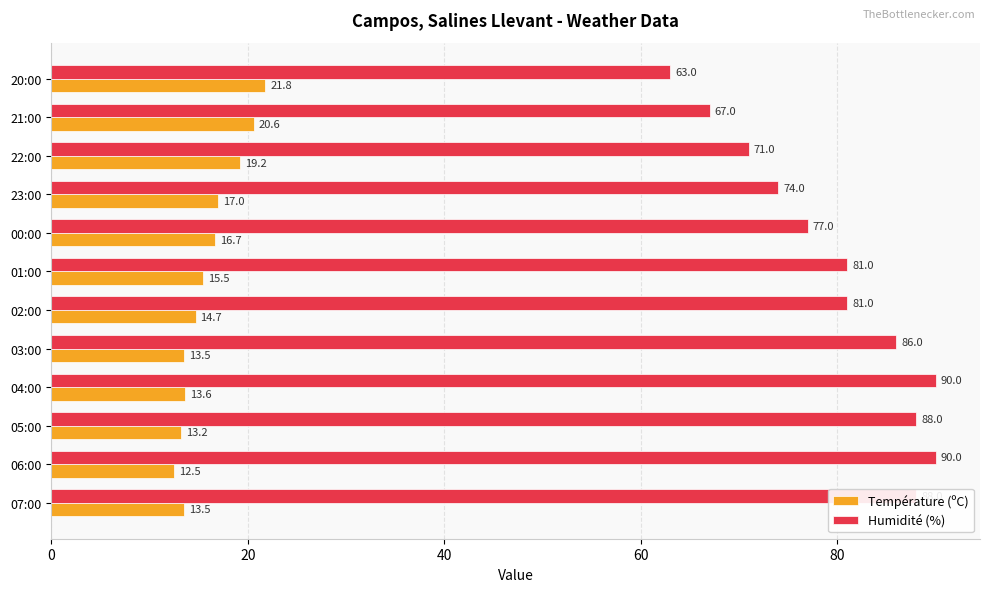

What is the average value of the Humidité (%) series?

79.7